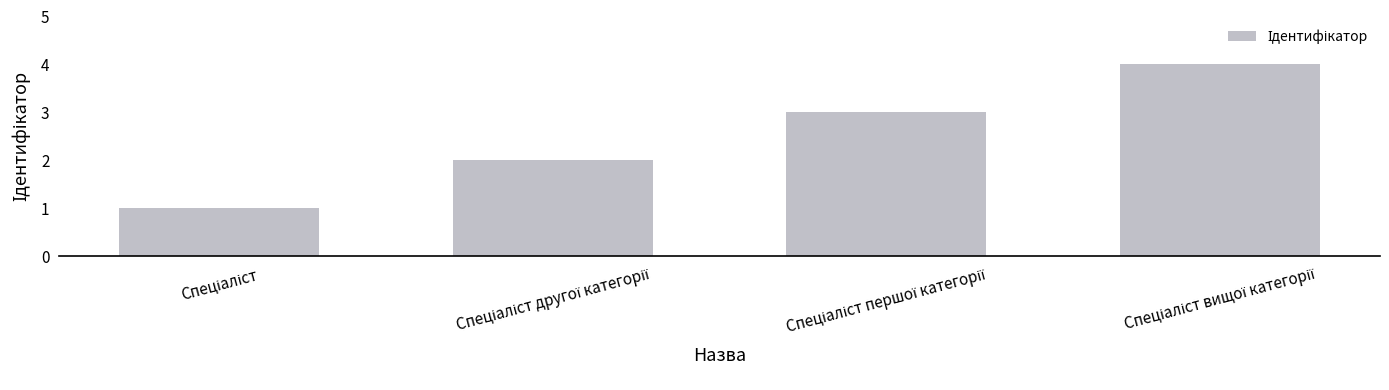

What is the maximum value shown in the chart?

4